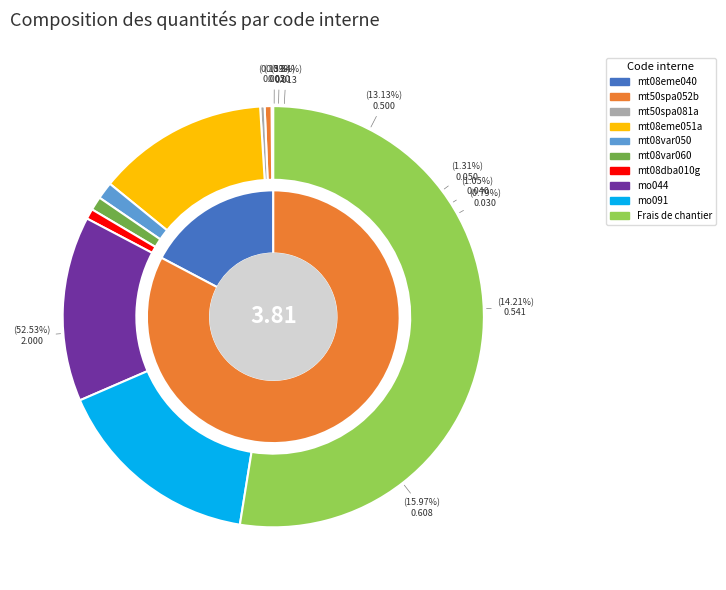

Which slice is the largest?

Frais de chantier